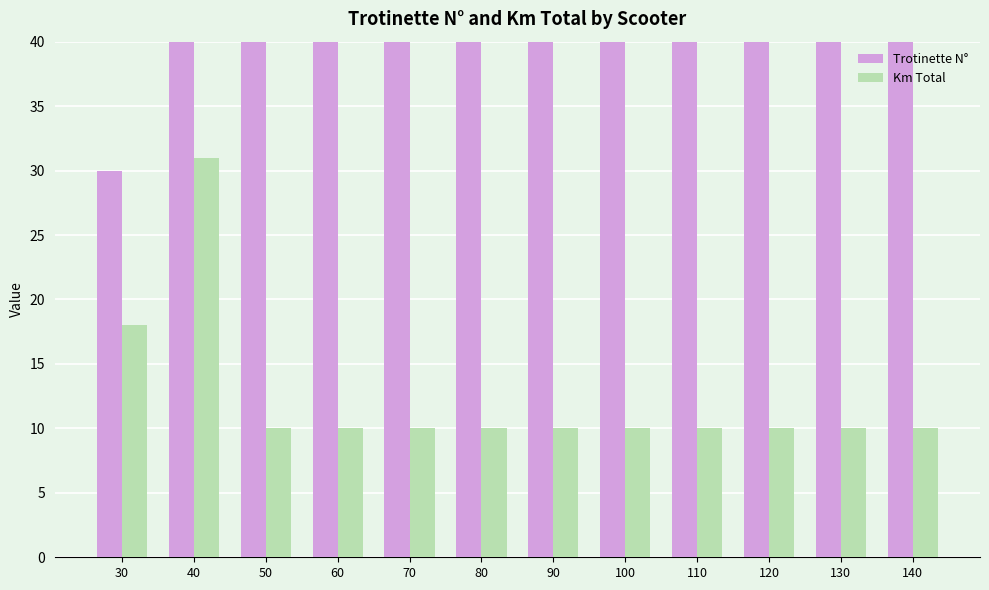

At which label does Km Total reach its peak?

40